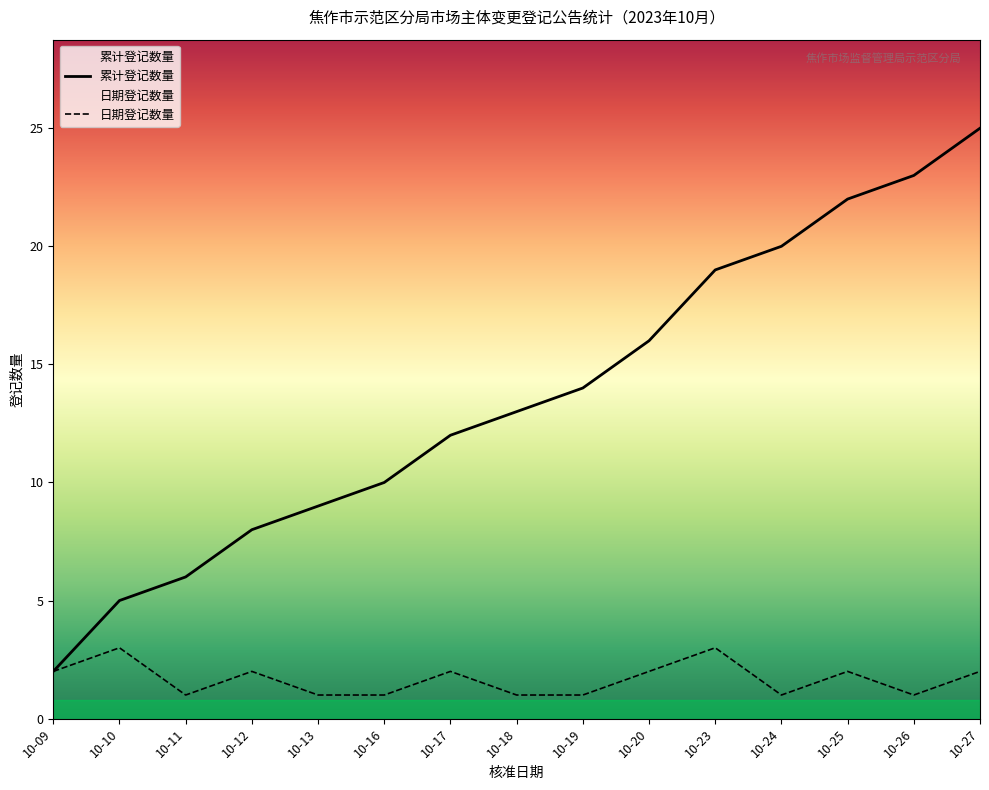

Reading left to right, list all the values displayed in this chart.

日期登记数量: 10-09=2	10-10=3	10-11=1	10-12=2	10-13=1	10-16=1	10-17=2	10-18=1	10-19=1	10-20=2	10-23=3	10-24=1	10-25=2	10-26=1	10-27=2
累计登记数量: 10-09=2	10-10=5	10-11=6	10-12=8	10-13=9	10-16=10	10-17=12	10-18=13	10-19=14	10-20=16	10-23=19	10-24=20	10-25=22	10-26=23	10-27=25